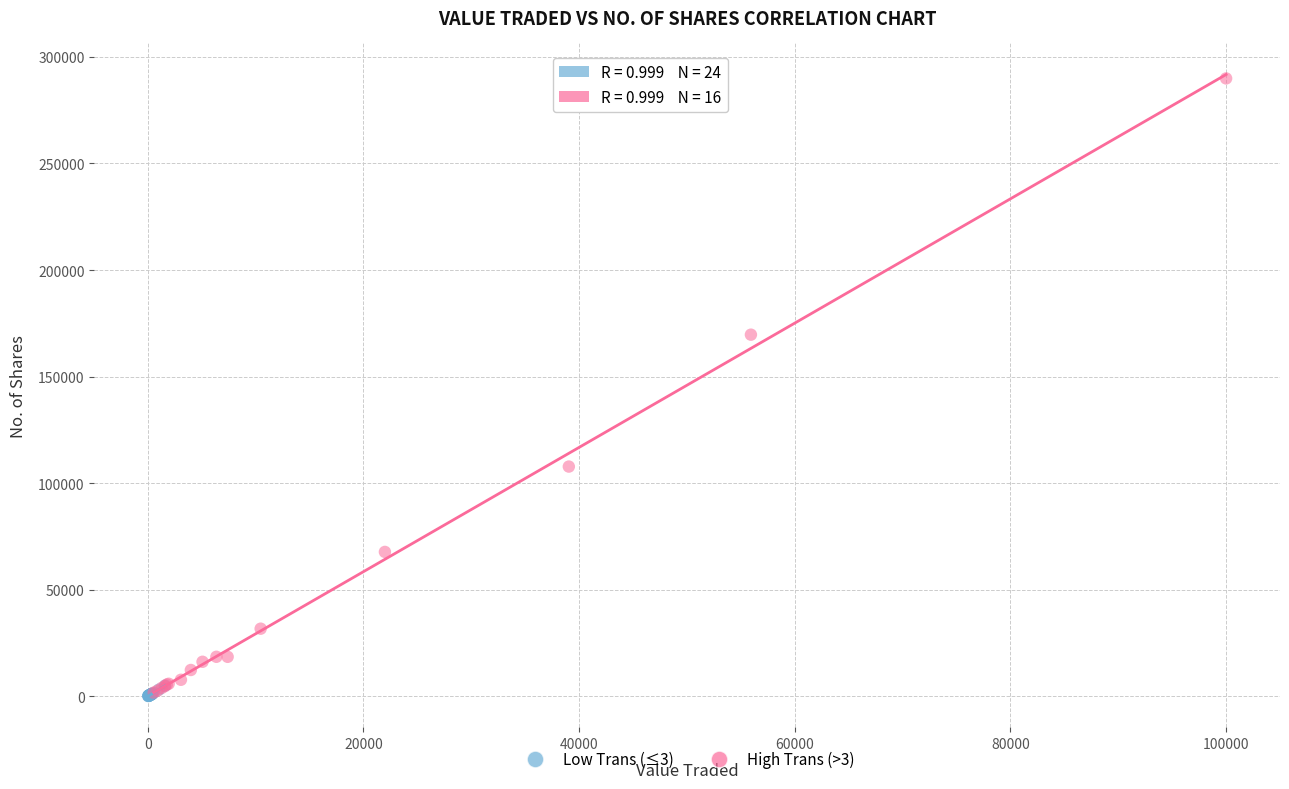

Which series has the widest spread of Y values?

High Trans (>3)